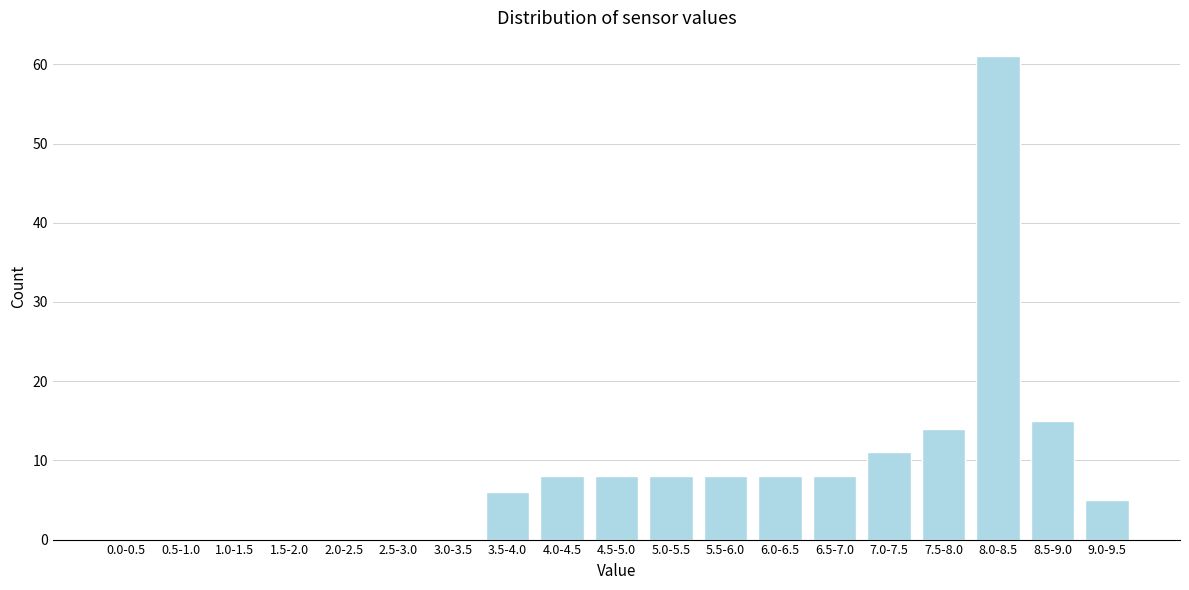

Reading left to right, extract all data points from this chart.

0.0-0.5=0	0.5-1.0=0	1.0-1.5=0	1.5-2.0=0	2.0-2.5=0	2.5-3.0=0	3.0-3.5=0	3.5-4.0=6	4.0-4.5=8	4.5-5.0=8	5.0-5.5=8	5.5-6.0=8	6.0-6.5=8	6.5-7.0=8	7.0-7.5=11	7.5-8.0=14	8.0-8.5=61	8.5-9.0=15	9.0-9.5=5